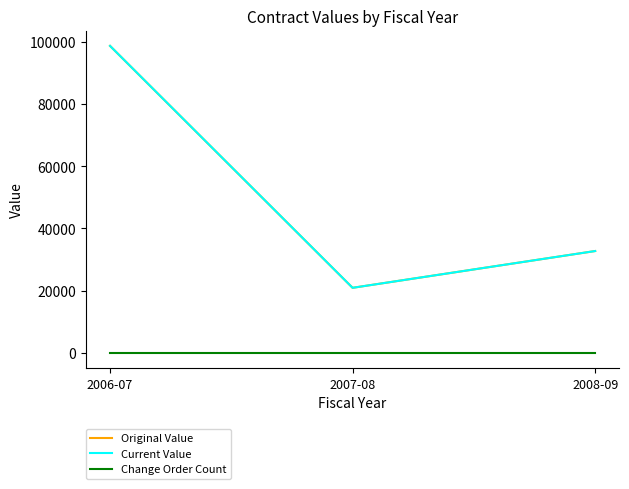

Does the chart have visible grid lines?

No